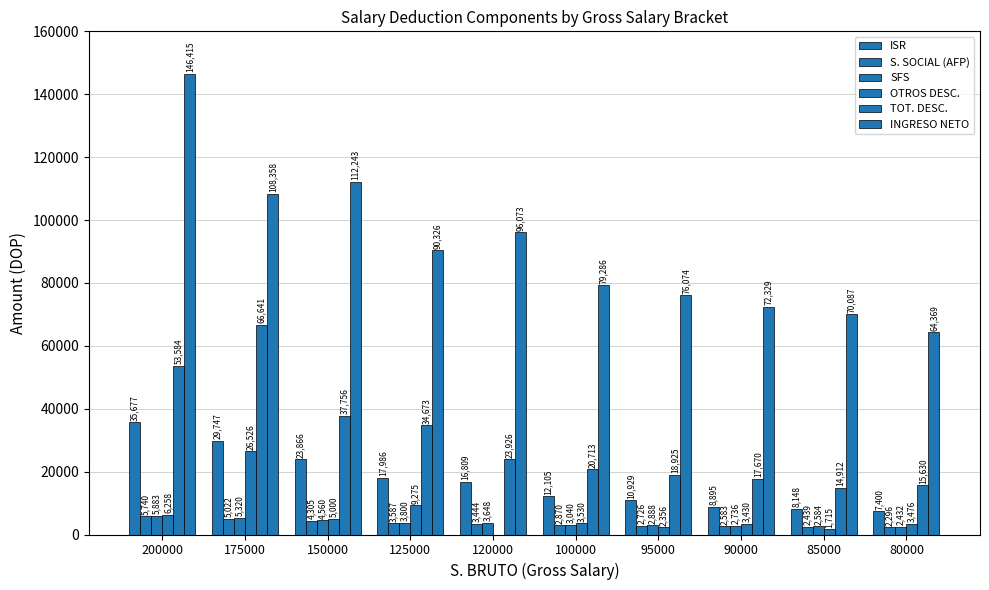

How many distinct data groups are displayed?

6